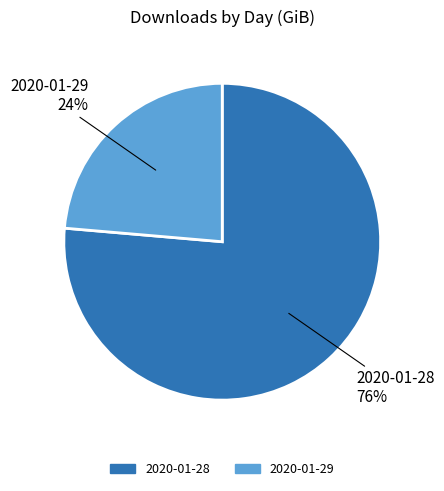

What is the largest slice in the pie chart?

2020-01-28